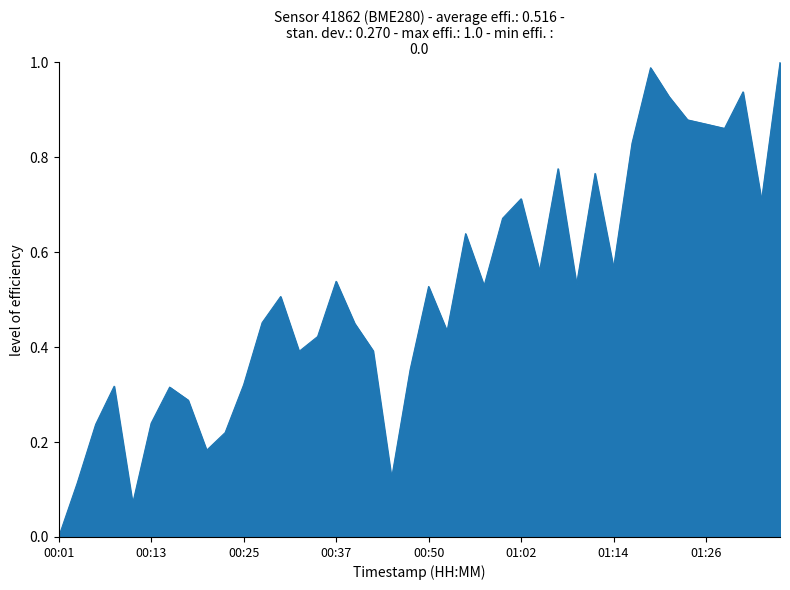

How many lines are shown in the chart?

1